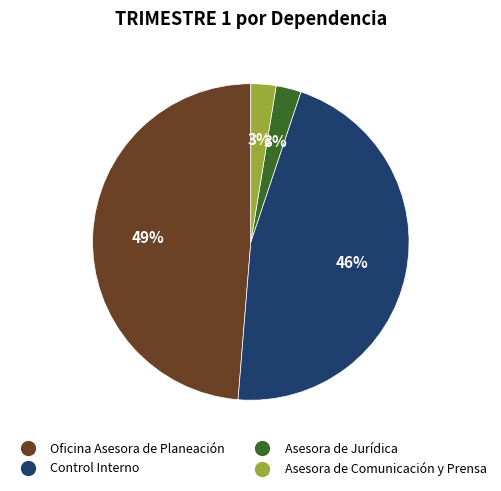

True or false: Control Interno accounts for 56% of the total.

False